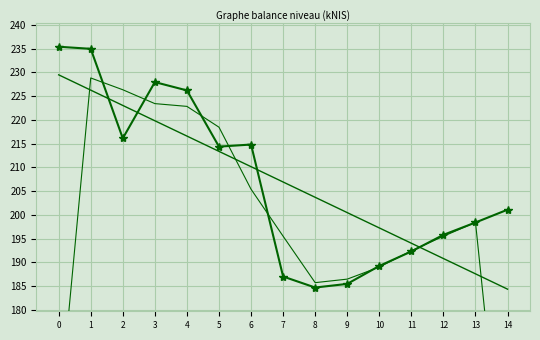

How many interior local peaks does the balance_kNIS series have?

2